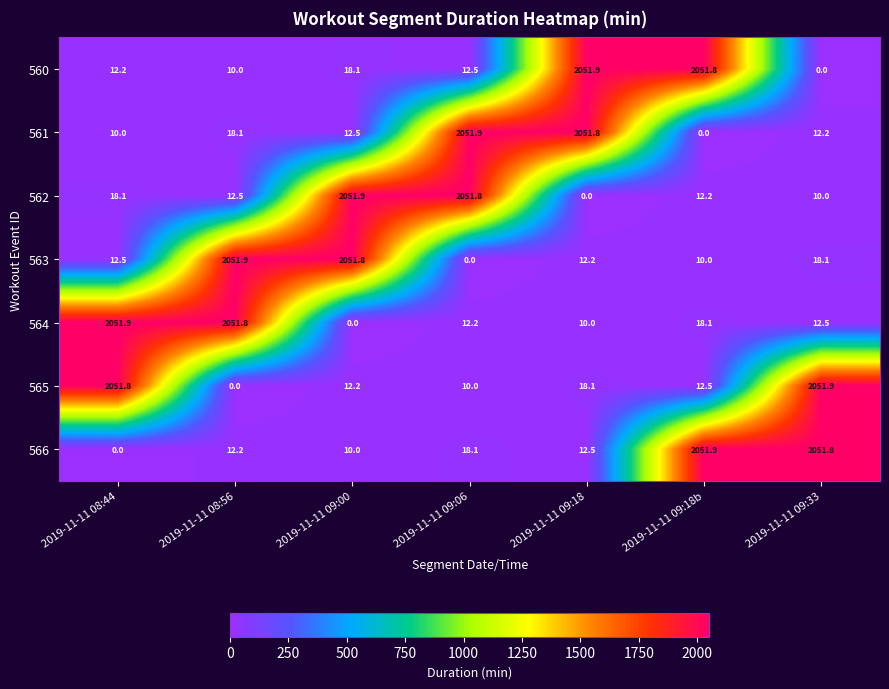

What is the sum of the 563 values at 2019-11-11 09:18 and 2019-11-11 08:56?

2064.1